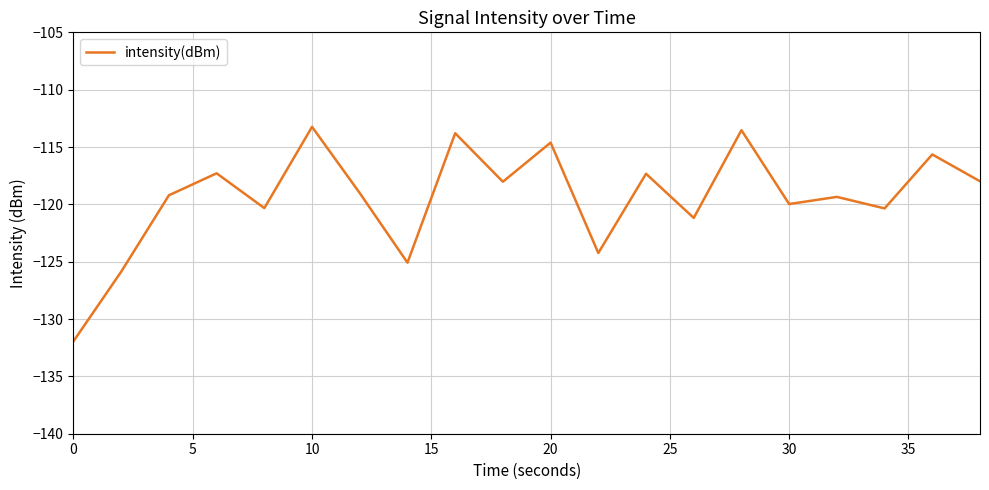

What is the difference between the maximum and minimum values?

18.7